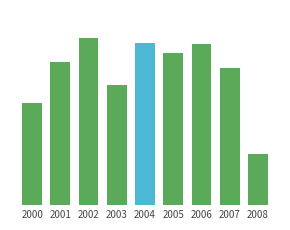

Which has a higher value, 2000 or 2004?

2004